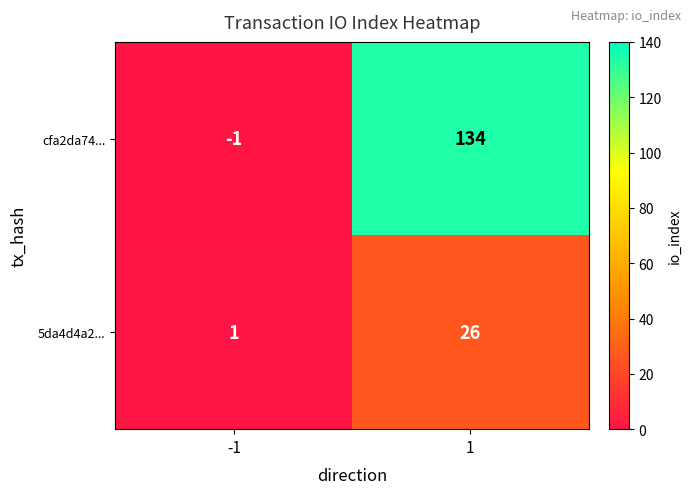

The 5da4d4a2... series shows 6 at 1. True or false?

False